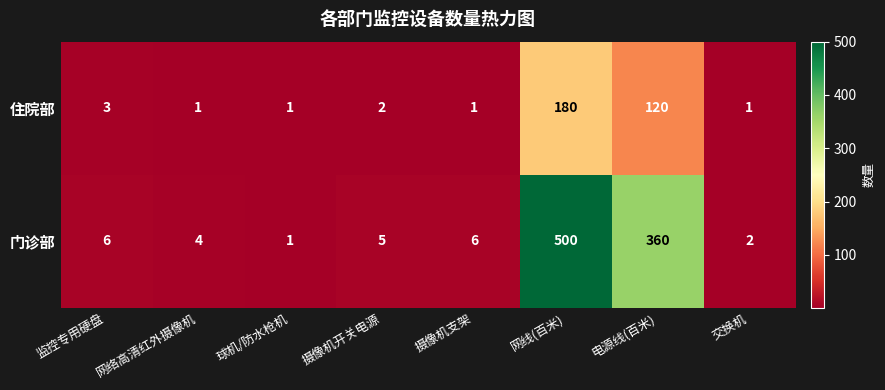

List the series in order of their peak value, lowest first.

住院部, 门诊部